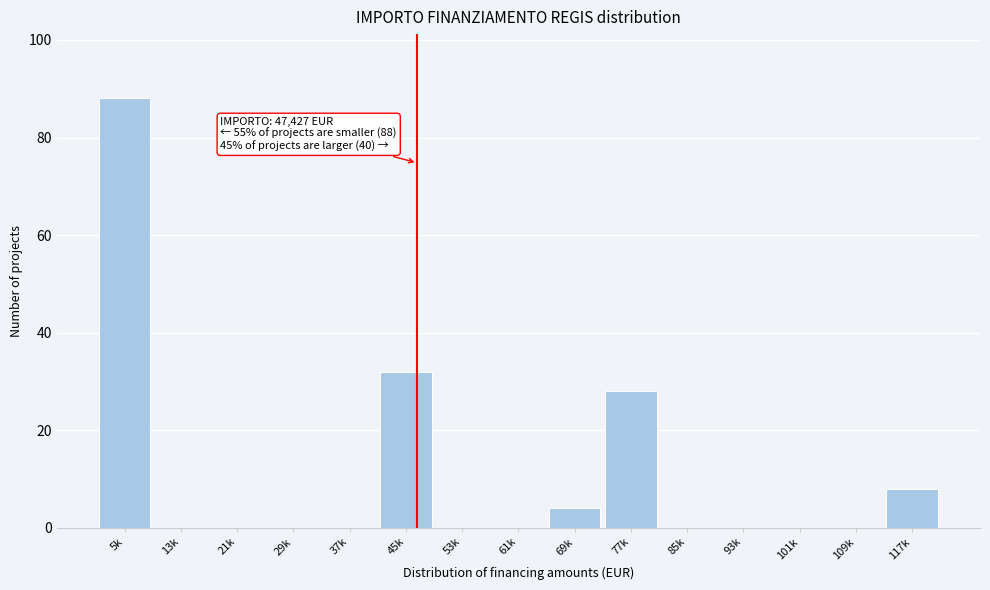

Reading left to right, transcribe all the data shown in this chart.

5k=88	13k=0	21k=0	29k=0	37k=0	45k=32	53k=0	61k=0	69k=4	77k=28	85k=0	93k=0	101k=0	109k=0	117k=8